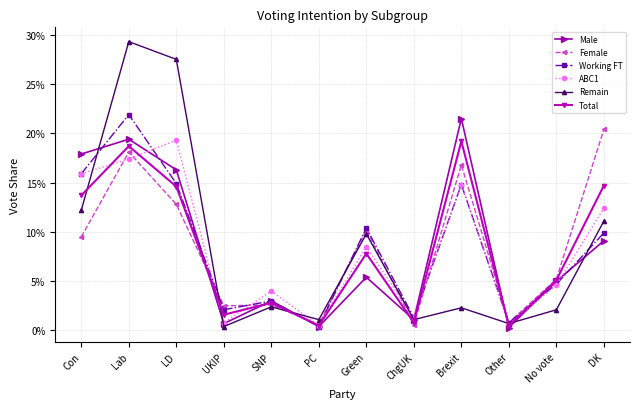

Is this an area chart (filled region under the line)?

No